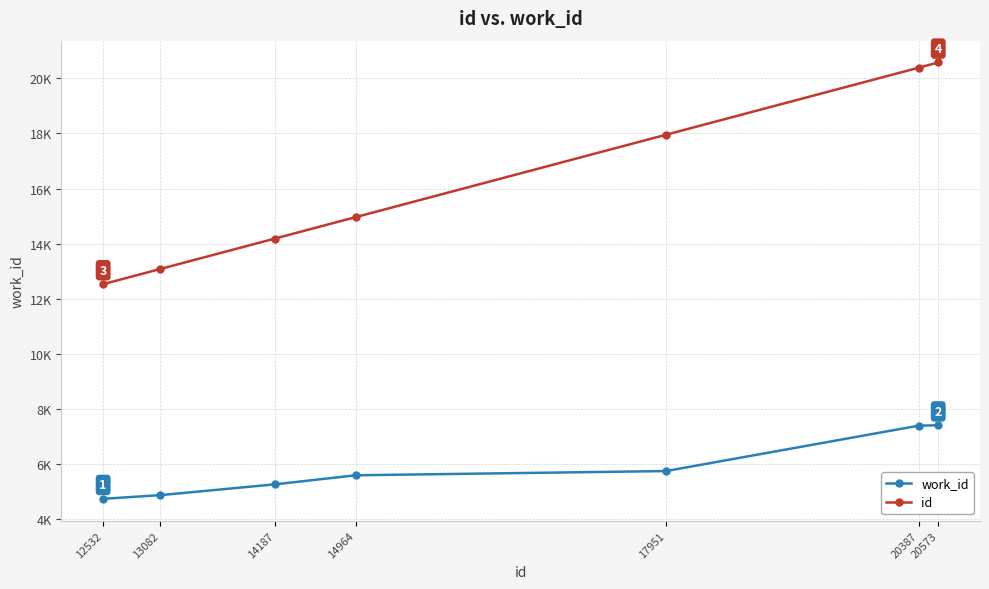

Is this an area chart (filled region under the line)?

No